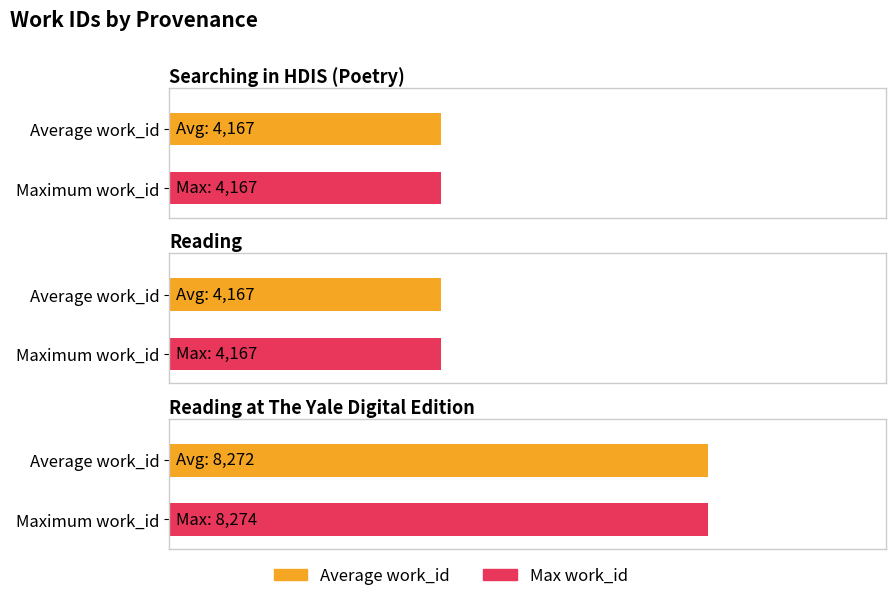

What is the average value?

5535